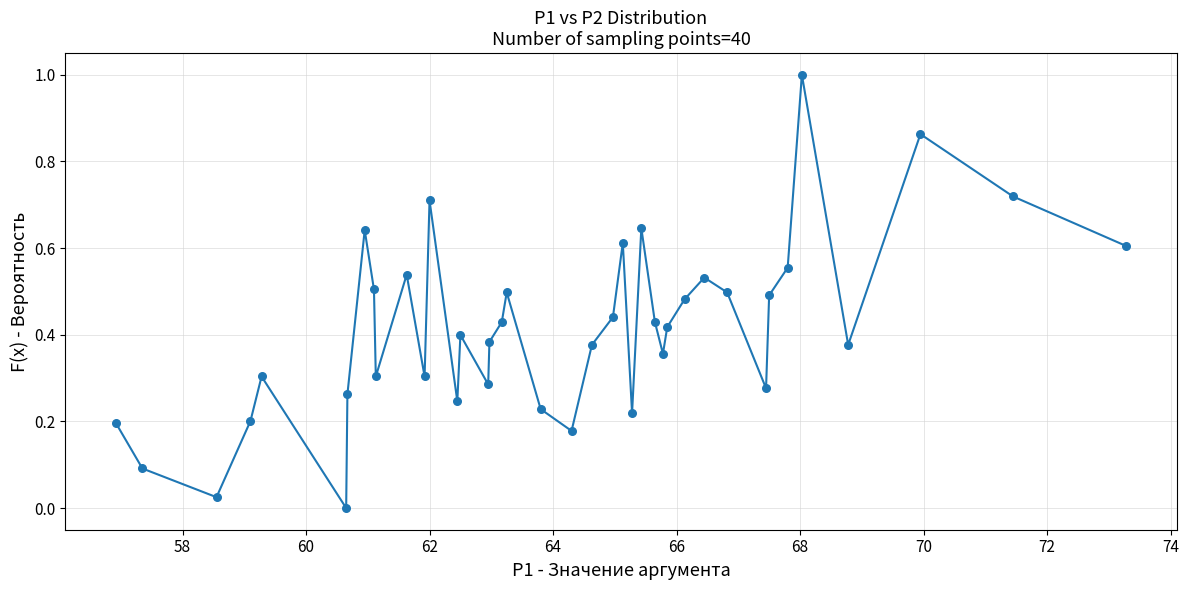

What is the range of X values (max minus min)?

16.4